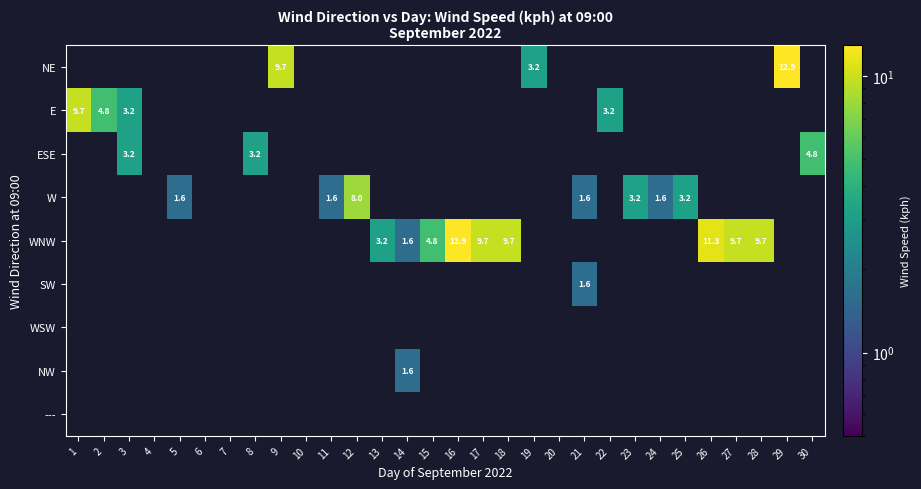

Which category has the highest value in the E series?

1